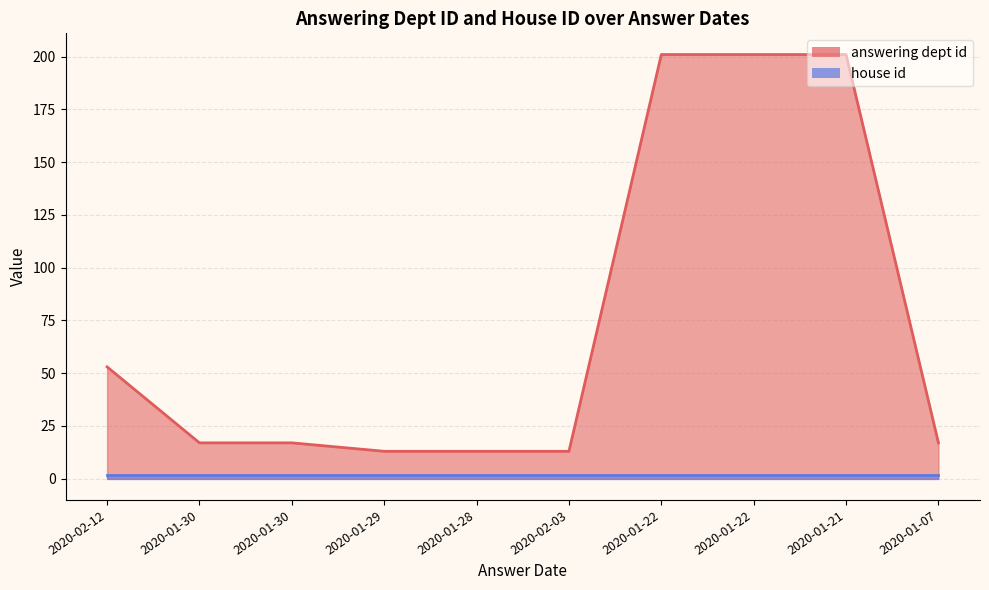

How many data points does each series have?

10